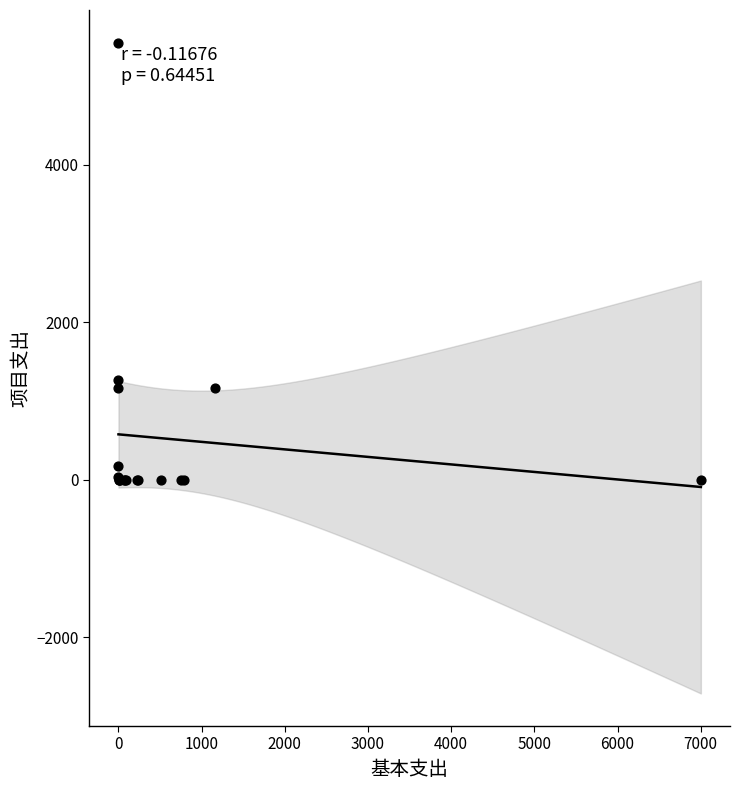

What Y value in the scatter plot is closest to 2777?

1263.6